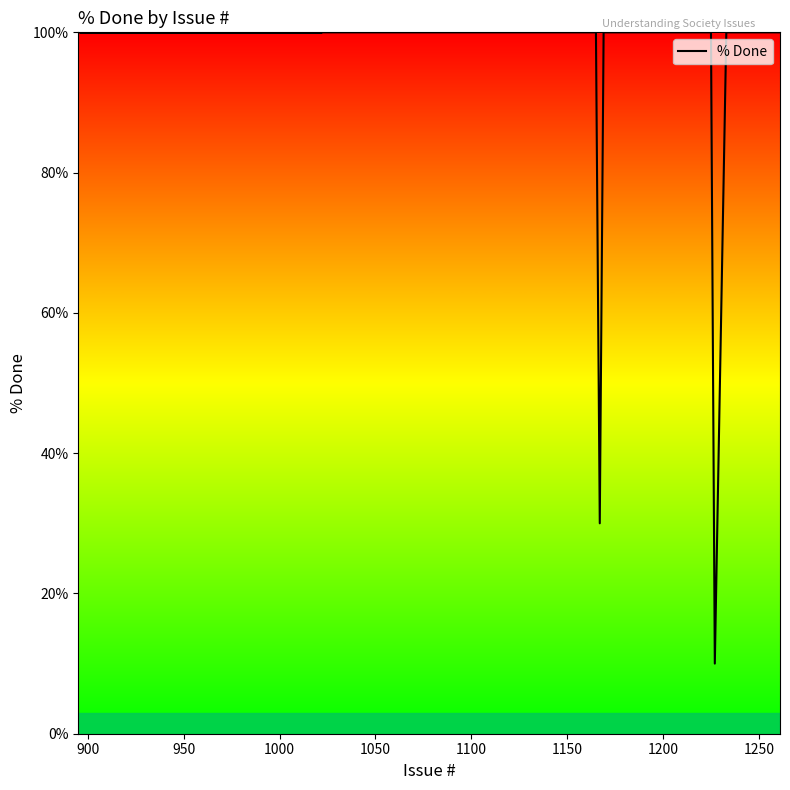

How many interior local valleys (lower than both neighbors) does the data have?

2